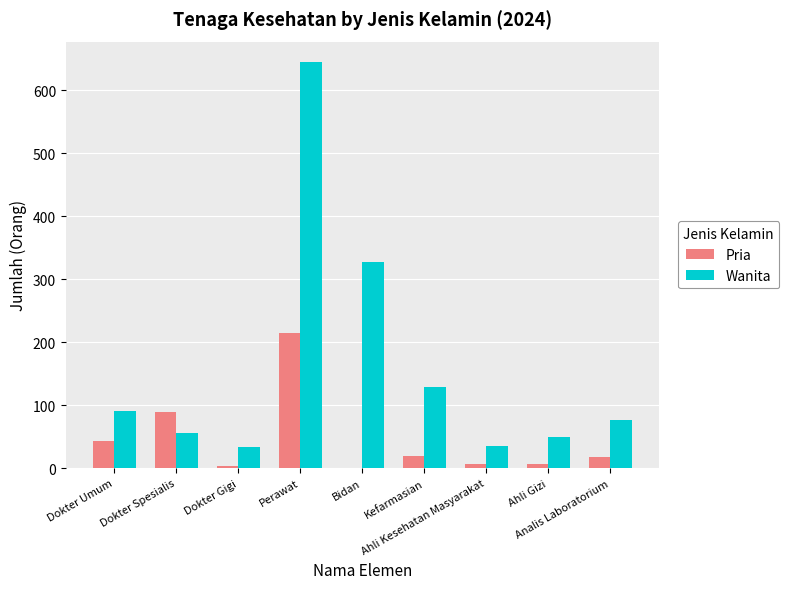

Between Kefarmasian and Ahli Gizi, which series saw the biggest shift?

Wanita